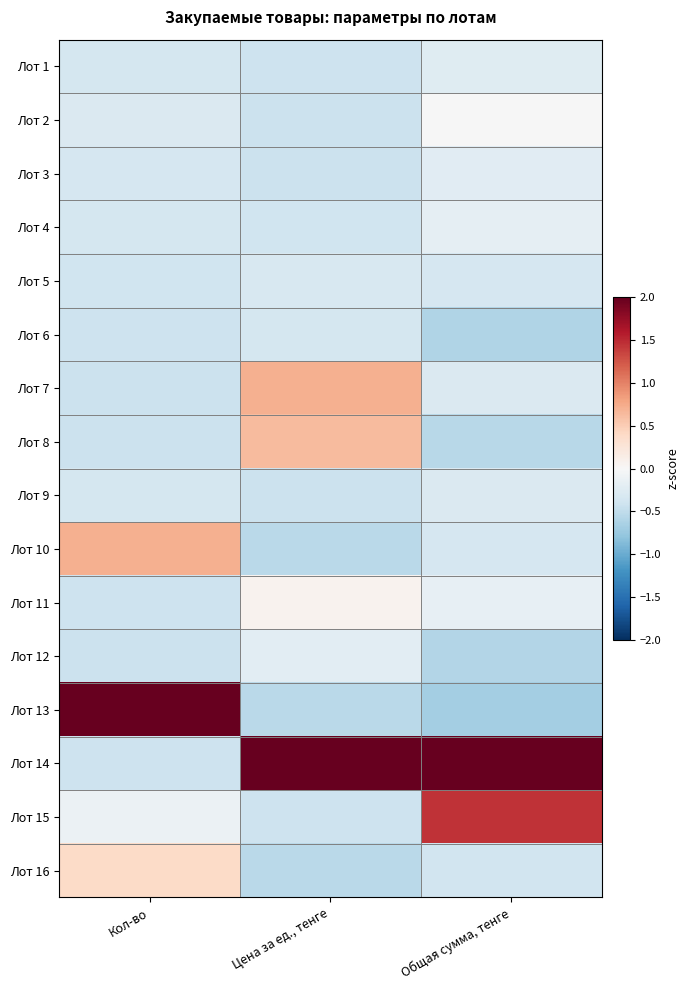

Reading right to left, transcribe all the data shown in this chart.

Лот 1: Общая сумма, тенге=-0.2	Цена за ед., тенге=-0.4	Кол-во=-0.4
Лот 2: Общая сумма, тенге=-0.0	Цена за ед., тенге=-0.4	Кол-во=-0.3
Лот 3: Общая сумма, тенге=-0.2	Цена за ед., тенге=-0.4	Кол-во=-0.3
Лот 4: Общая сумма, тенге=-0.2	Цена за ед., тенге=-0.4	Кол-во=-0.4
Лот 5: Общая сумма, тенге=-0.3	Цена за ед., тенге=-0.3	Кол-во=-0.4
Лот 6: Общая сумма, тенге=-0.6	Цена за ед., тенге=-0.4	Кол-во=-0.4
Лот 7: Общая сумма, тенге=-0.3	Цена за ед., тенге=0.7	Кол-во=-0.4
Лот 8: Общая сумма, тенге=-0.6	Цена за ед., тенге=0.6	Кол-во=-0.4
Лот 9: Общая сумма, тенге=-0.3	Цена за ед., тенге=-0.4	Кол-во=-0.4
Лот 10: Общая сумма, тенге=-0.3	Цена за ед., тенге=-0.5	Кол-во=0.7
Лот 11: Общая сумма, тенге=-0.2	Цена за ед., тенге=0.1	Кол-во=-0.4
Лот 12: Общая сумма, тенге=-0.6	Цена за ед., тенге=-0.2	Кол-во=-0.4
Лот 13: Общая сумма, тенге=-0.7	Цена за ед., тенге=-0.5	Кол-во=3.7
Лот 14: Общая сумма, тенге=3.4	Цена за ед., тенге=3.6	Кол-во=-0.4
Лот 15: Общая сумма, тенге=1.4	Цена за ед., тенге=-0.4	Кол-во=-0.1
Лот 16: Общая сумма, тенге=-0.4	Цена за ед., тенге=-0.5	Кол-во=0.4